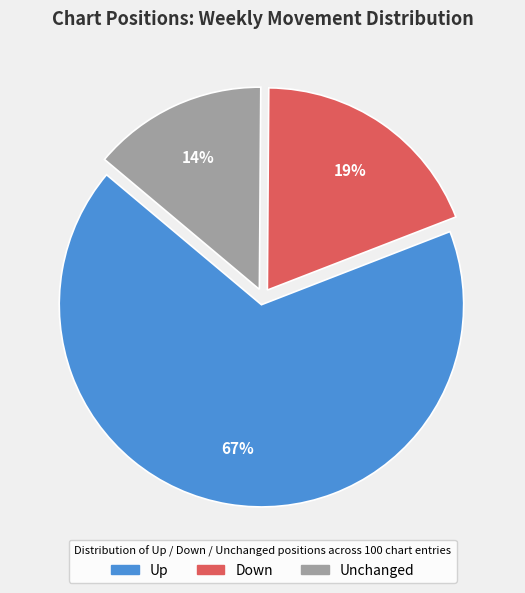

Which slice is the smallest?

Unchanged